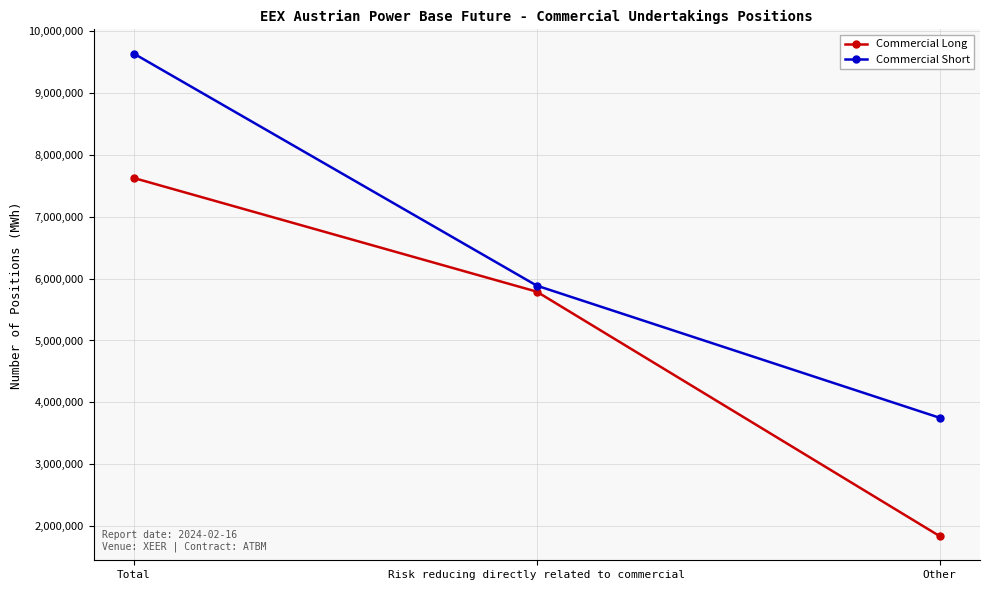

Reading right to left, what are all the values shown in this chart?

Commercial Long: Other=1837226	Risk reducing directly related to commercial=5789123	Total=7626349
Commercial Short: Other=3750385	Risk reducing directly related to commercial=5886499	Total=9636884